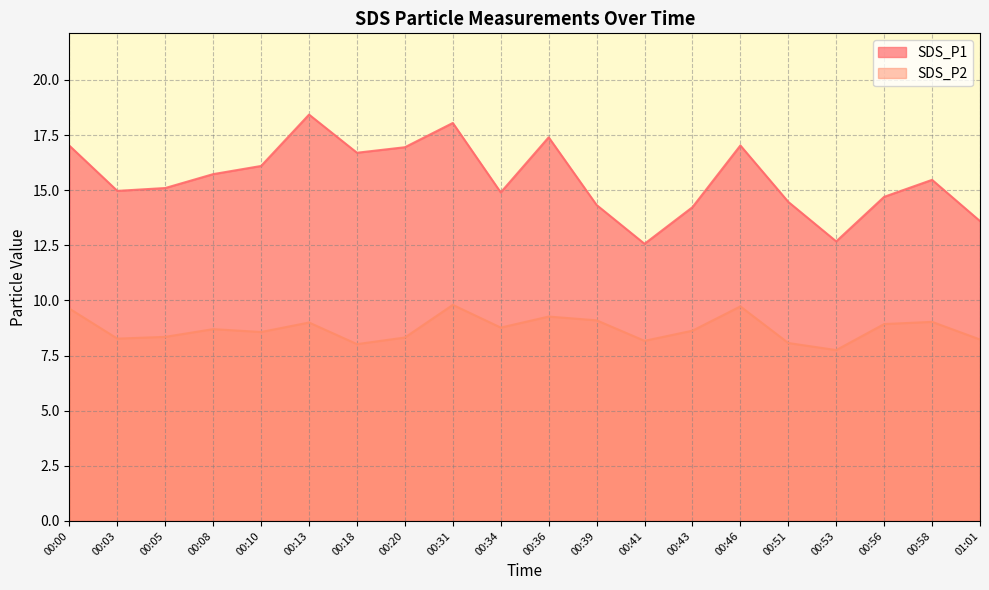

What is the maximum value for SDS_P2?

9.8